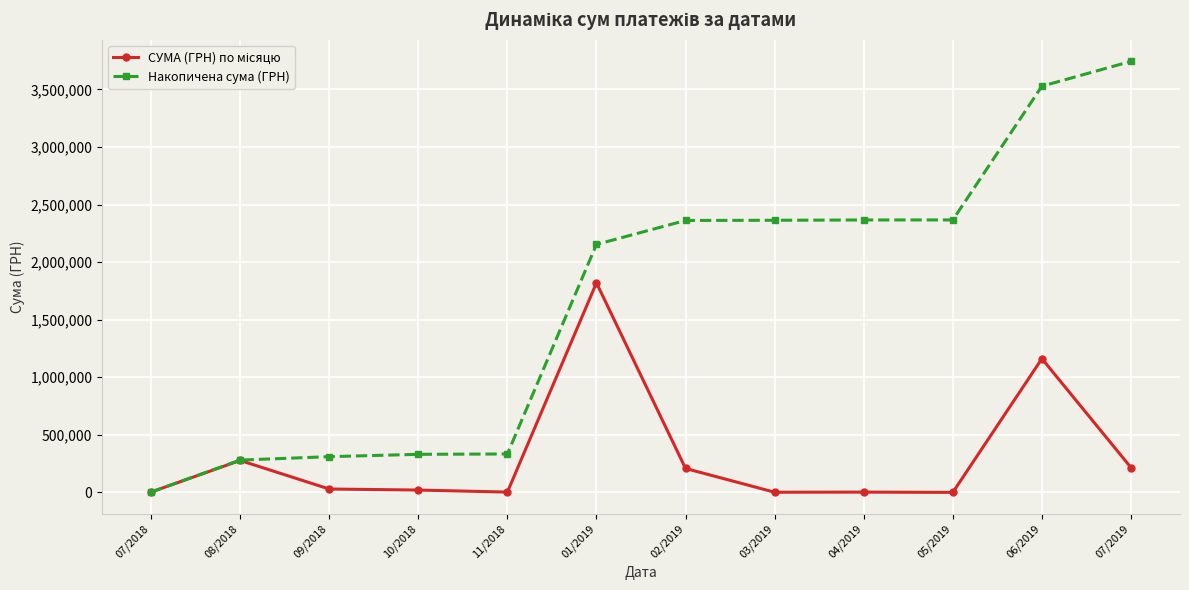

Which series has the largest total across all categories?

Накопичена сума (ГРН)